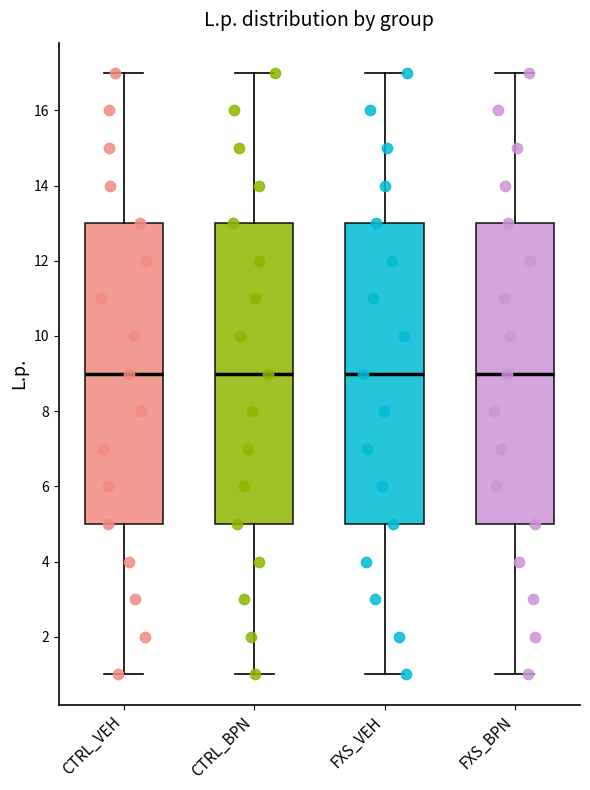

Where does the median line of the box for FXS_VEH sit on the y-axis? The values are not printed on the chart, so give them approximately, as read against the axis.

9